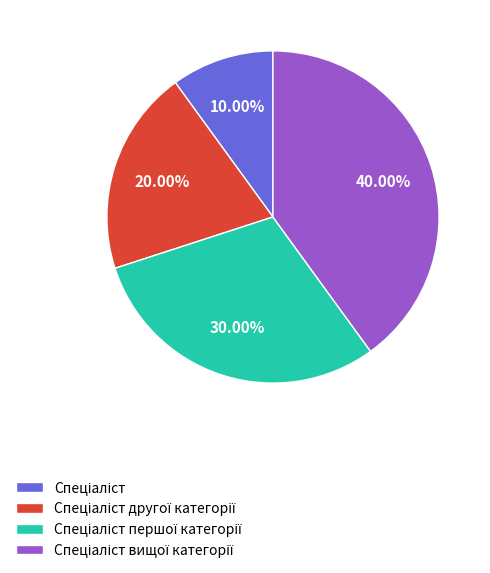

Is there any slice that represents more than half of the pie?

No